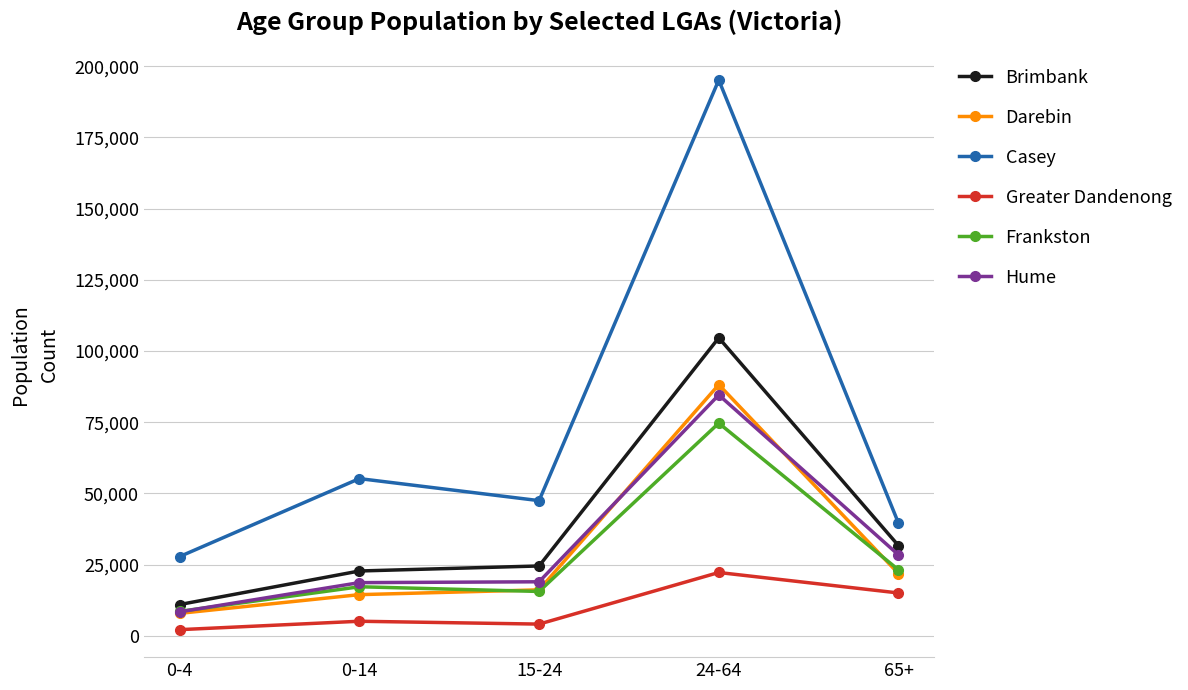

At which label does Darebin reach its minimum?

0-4